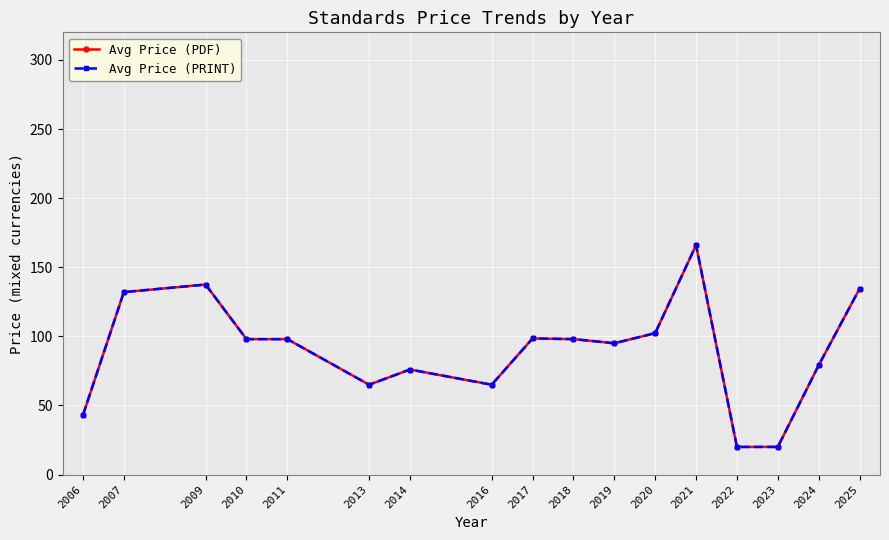

Reading right to left, list all the values displayed in this chart.

Avg Price (PDF): 134.4	79.1	20.0	20.0	166.0	102.3	95.0	98.0	98.5	65.0	76.0	65.0	98.0	98.0	137.5	132.0	43.0
Avg Price (PRINT): 134.4	79.1	20.0	20.0	166.0	102.3	95.0	98.0	98.5	65.0	76.0	65.0	98.0	98.0	137.5	132.0	43.0